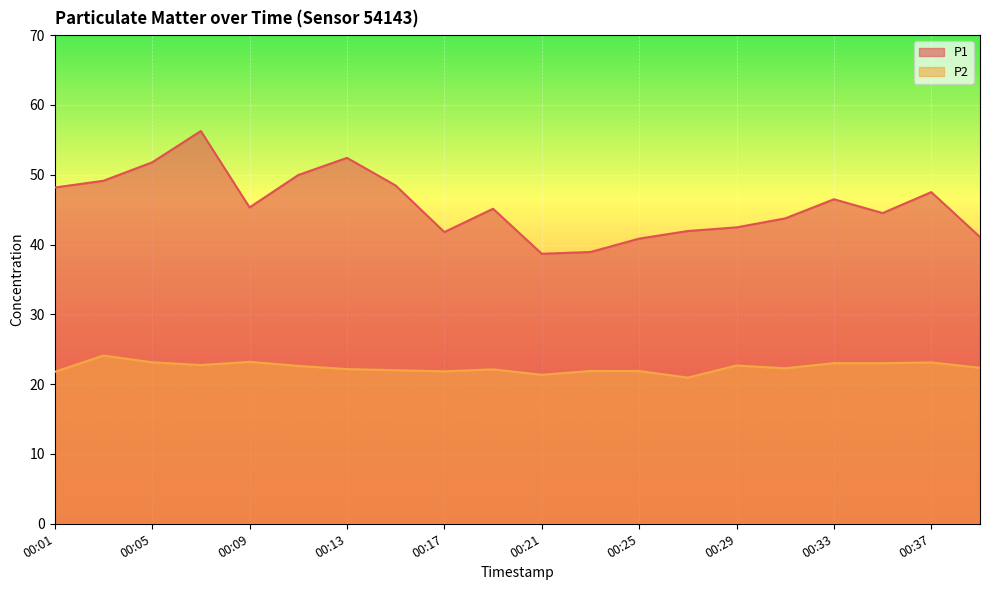

Reading left to right, what are all the values shown in this chart?

P1: 00:01=48.2	00:03=49.1	00:05=51.8	00:07=56.3	00:09=45.3	00:11=50.0	00:13=52.4	00:15=48.5	00:17=41.8	00:19=45.1	00:21=38.7	00:23=38.9	00:25=40.9	00:27=41.9	00:29=42.5	00:31=43.8	00:33=46.5	00:35=44.5	00:37=47.5	00:39=41.1
P2: 00:01=21.8	00:03=24.1	00:05=23.1	00:07=22.7	00:09=23.2	00:11=22.6	00:13=22.2	00:15=22.0	00:17=21.8	00:19=22.1	00:21=21.3	00:23=21.9	00:25=21.9	00:27=20.9	00:29=22.7	00:31=22.3	00:33=23.0	00:35=23.0	00:37=23.1	00:39=22.4